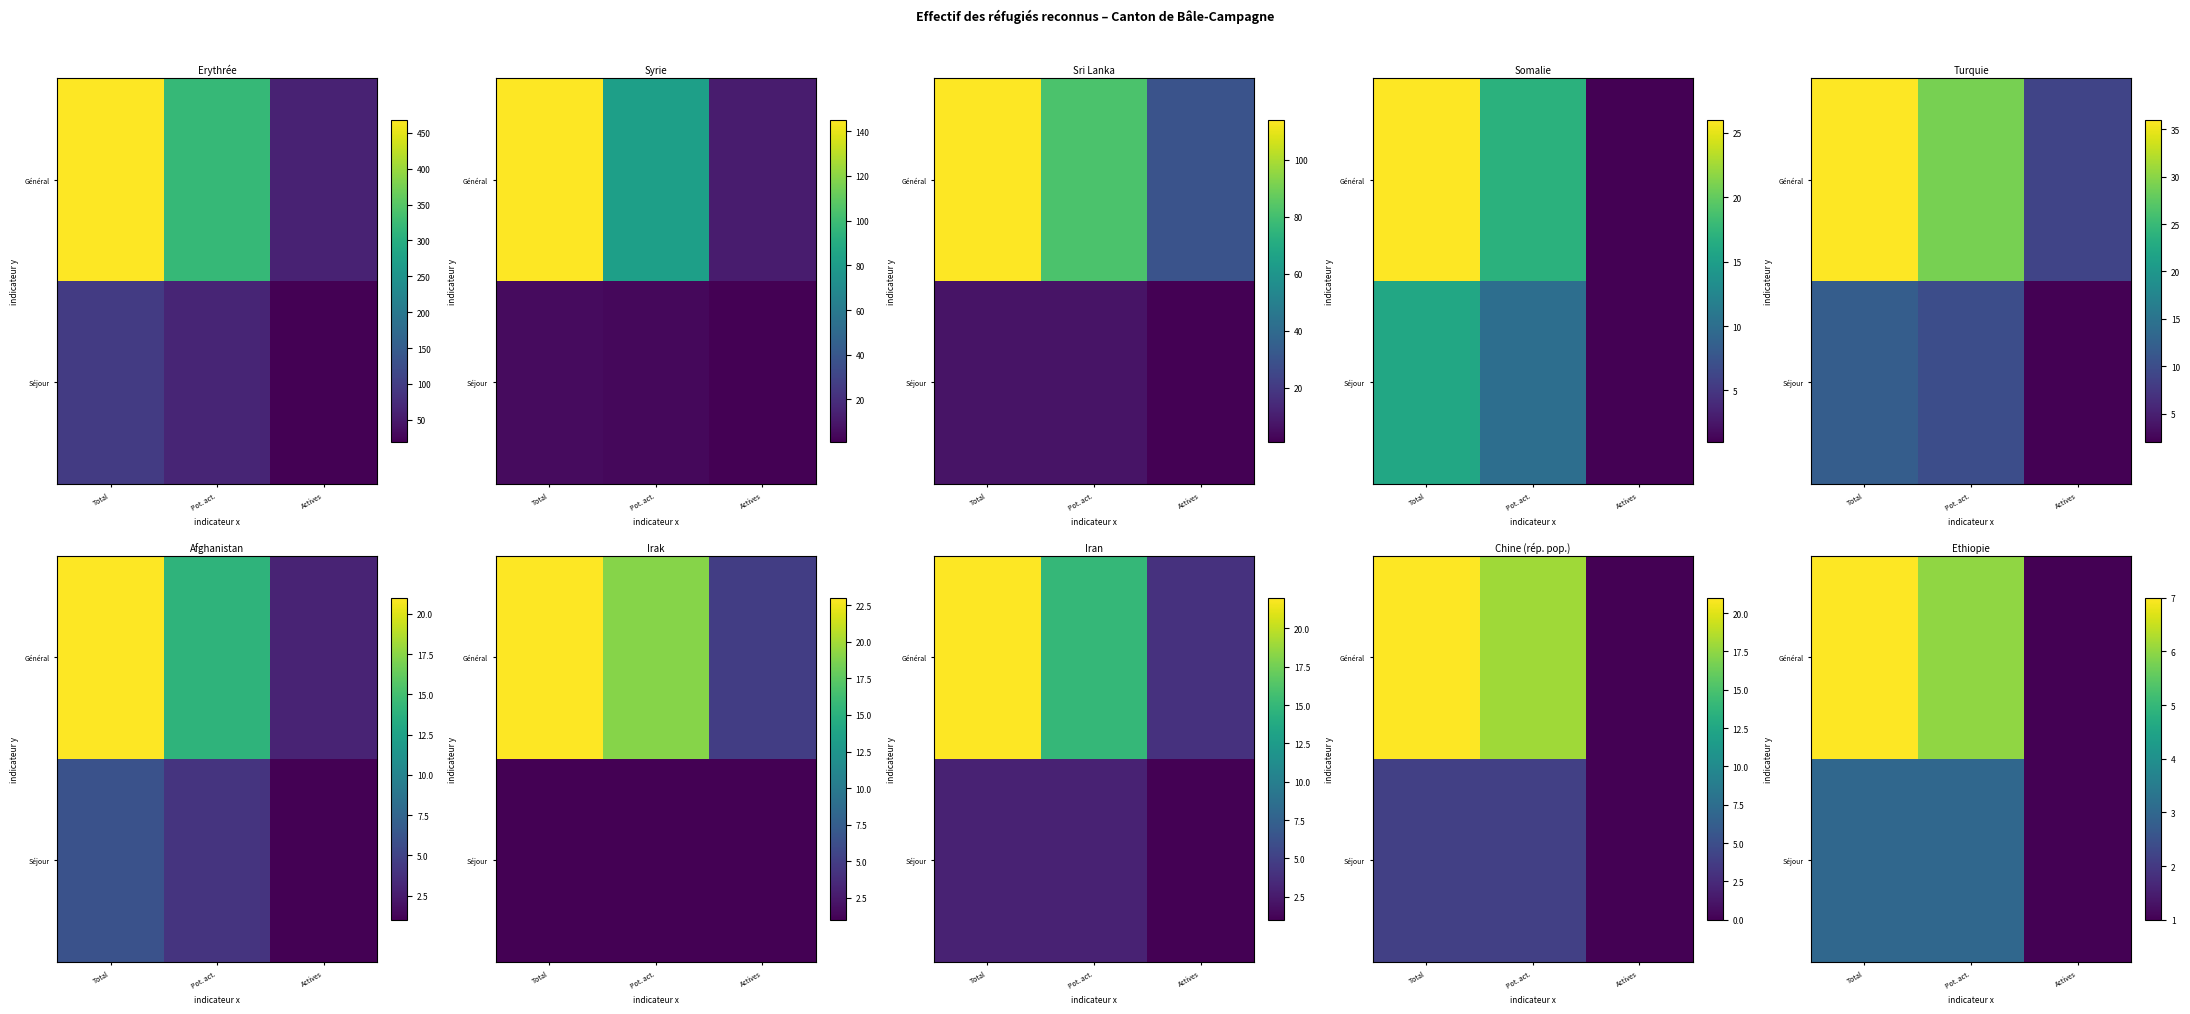

Which has a higher value, Pot. act. or Actives?

Pot. act.